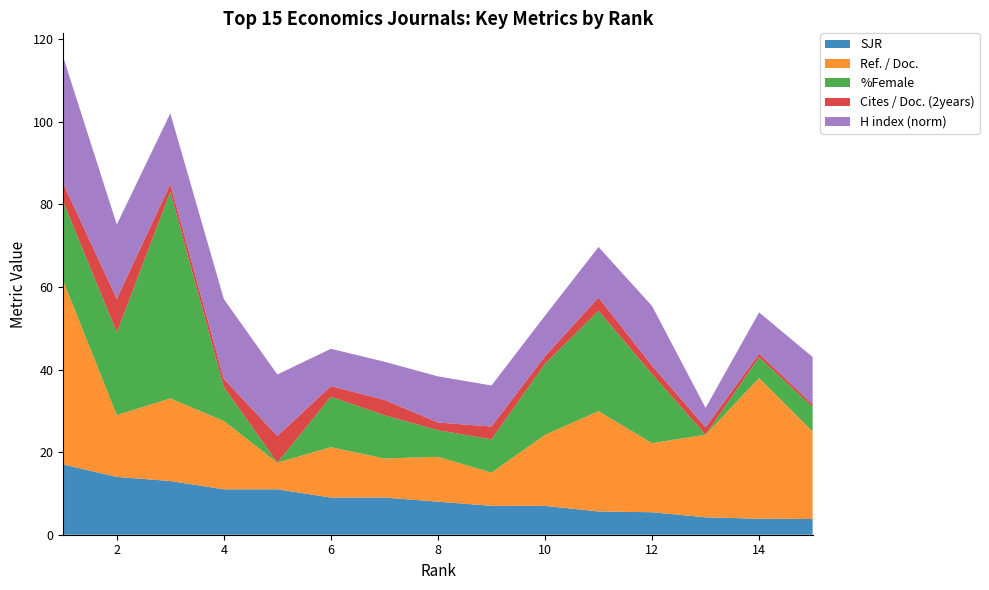

Reading right to left, what are all the values shown in this chart?

SJR: 15=3.8	14=3.9	13=4.2	12=5.4	11=5.6	10=7.0	9=7.0	8=8.0	7=9.0	6=9.0	5=11.0	4=11.0	3=13.0	2=14.0	1=17.0
Ref. / Doc.: 15=21.2	14=34.1	13=20.0	12=16.7	11=24.3	10=17.2	9=8.0	8=10.9	7=9.4	6=12.2	5=6.5	4=16.5	3=20.0	2=15.0	1=44.5
%Female: 15=6.0	14=5.0	13=0.0	12=16.7	11=24.3	10=17.2	9=8.0	8=6.5	7=10.5	6=12.2	5=0.0	4=8.2	3=50.0	2=20.0	1=19.1
Cites / Doc. (2years): 15=0.7	14=0.9	13=1.8	12=2.0	11=3.2	10=1.9	9=3.1	8=1.9	7=3.7	6=2.6	5=6.5	4=2.0	3=1.9	2=8.1	1=4.4
H index (norm): 15=11.4	14=10.0	13=4.7	12=14.4	11=12.2	10=9.8	9=9.9	8=11.2	7=9.2	6=9.0	5=14.9	4=19.3	3=17.1	2=18.0	1=30.6